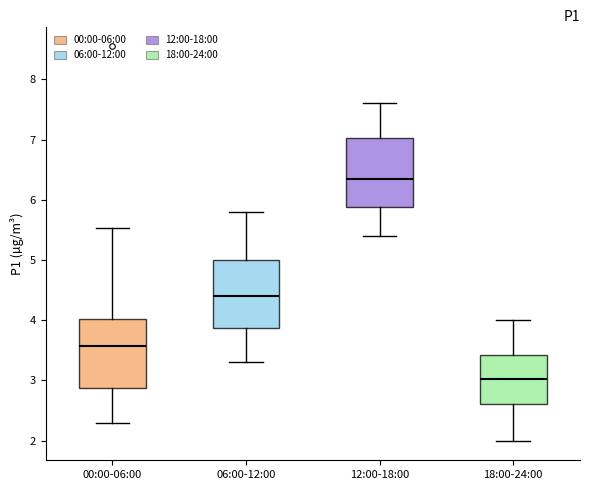

Reading left to right, transcribe this box plot: for each box, give where its median line is, the range the box spans, and where its two whiskers end, as read against the y-axis. The values are not printed on the chart, so give them approximately, as read against the axis.

00:00-06:00: median 3.6, box 2.9 to 4.0, whiskers 2.3 to 5.5
06:00-12:00: median 4.4, box 3.9 to 5.0, whiskers 3.3 to 5.8
12:00-18:00: median 6.4, box 5.9 to 7.0, whiskers 5.4 to 7.6
18:00-24:00: median 3.0, box 2.6 to 3.4, whiskers 2.0 to 4.0